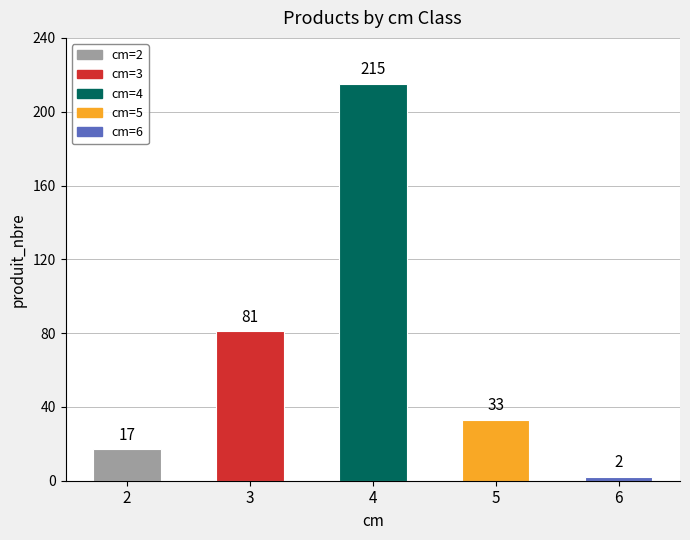

Which series has the widest spread of values?

produit_nbre